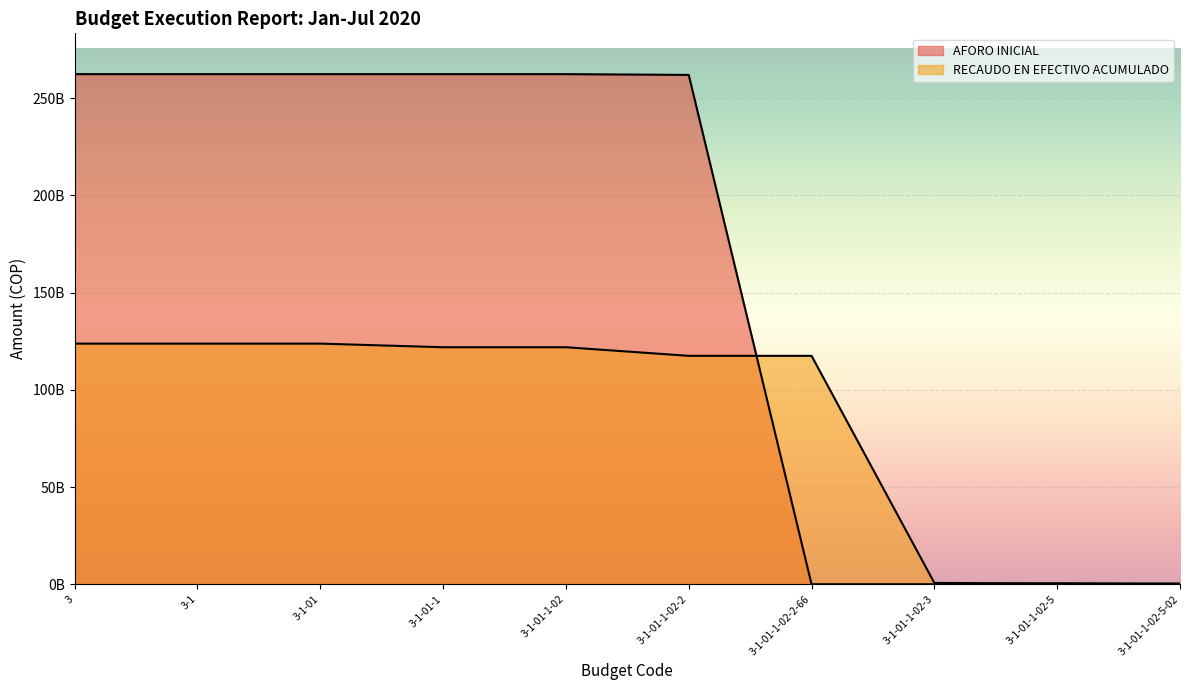

How many times do AFORO INICIAL and RECAUDO EN EFECTIVO ACUMULADO cross each other?

1